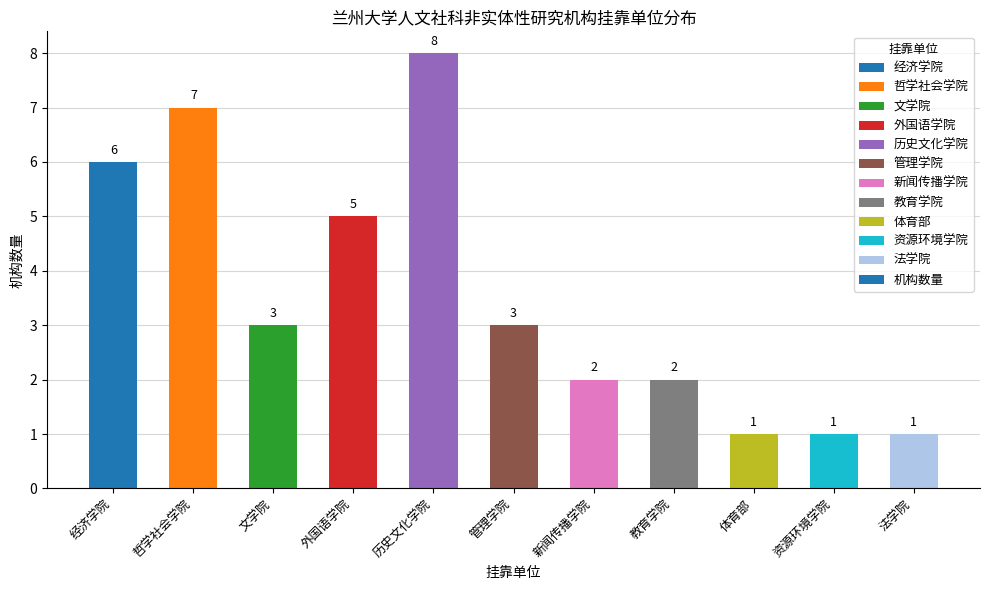

Does the chart contain any negative values?

No